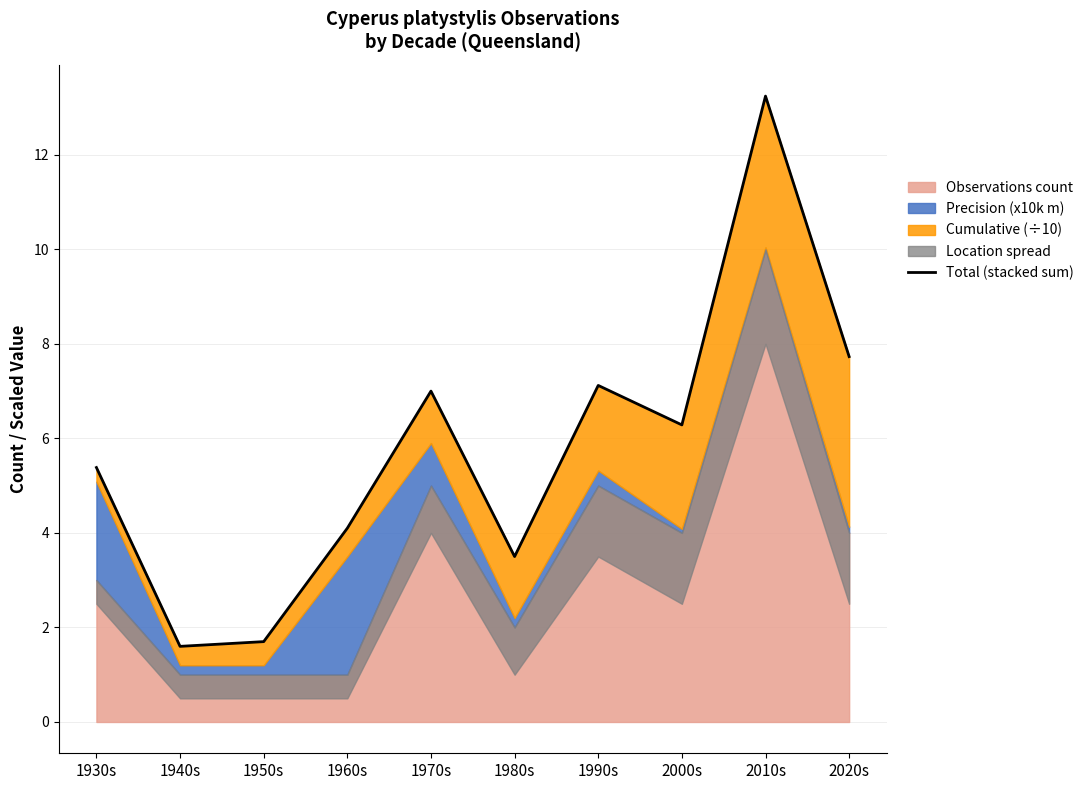

The chart shows a value of 2.5 at 1960s. True or false?

False